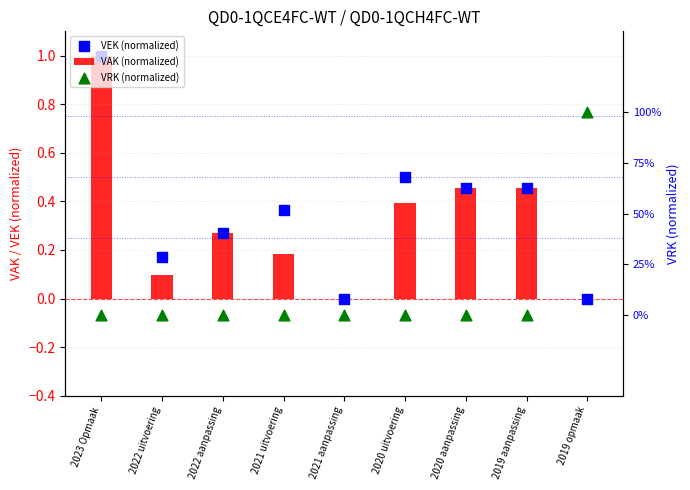

Which series reaches the maximum Y coordinate?

VAK (normalized)